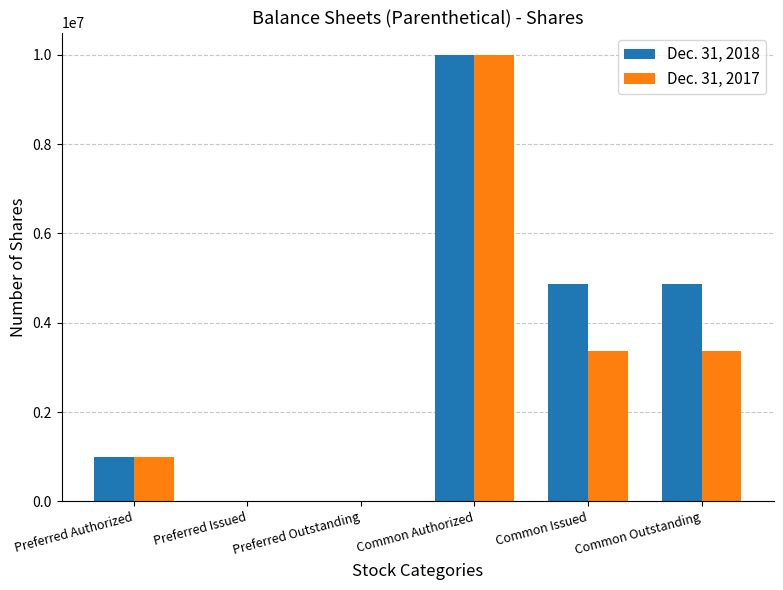

At which category does the chart reach its peak across all series?

Common Authorized